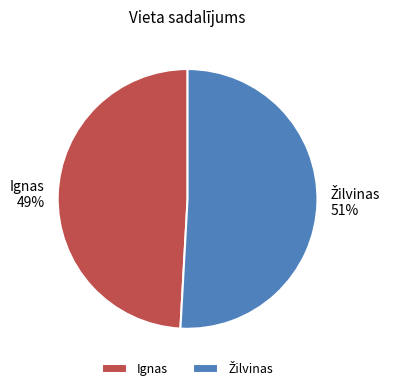

True or false: Ignas accounts for 49% of the total.

True